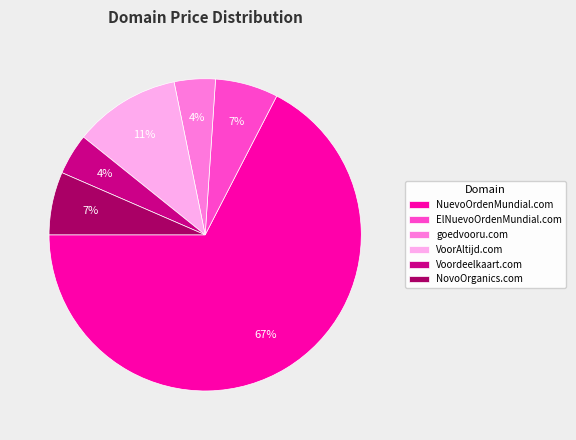

To the nearest percent, what portion does goedvooru.com represent?

4%